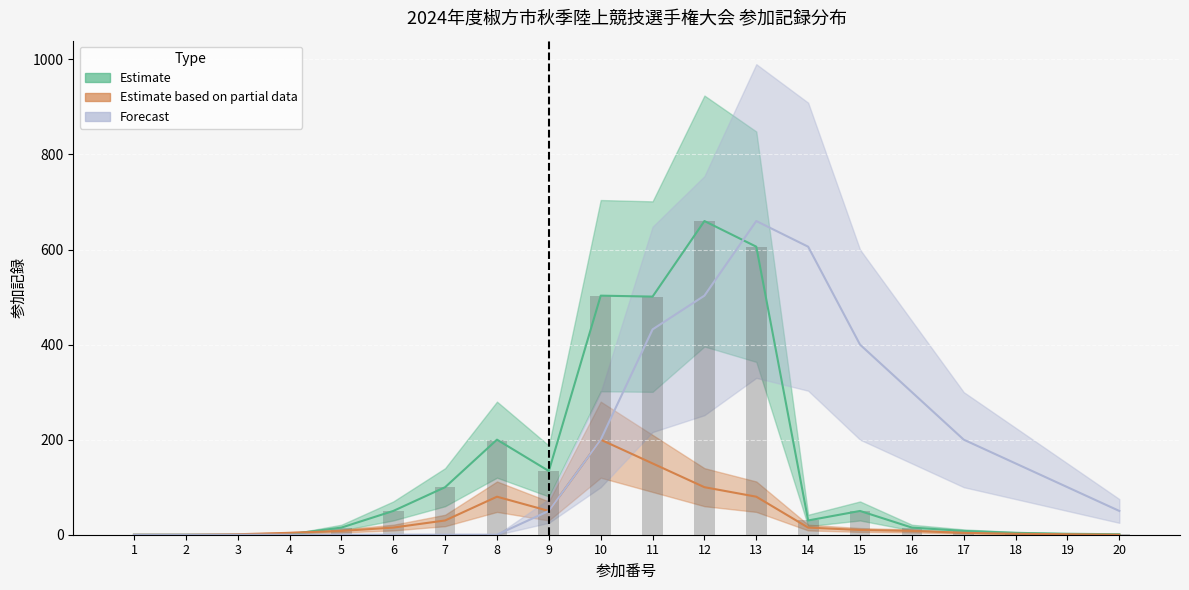

The value of Estimate based on partial data at 10 is 134. True or false?

False